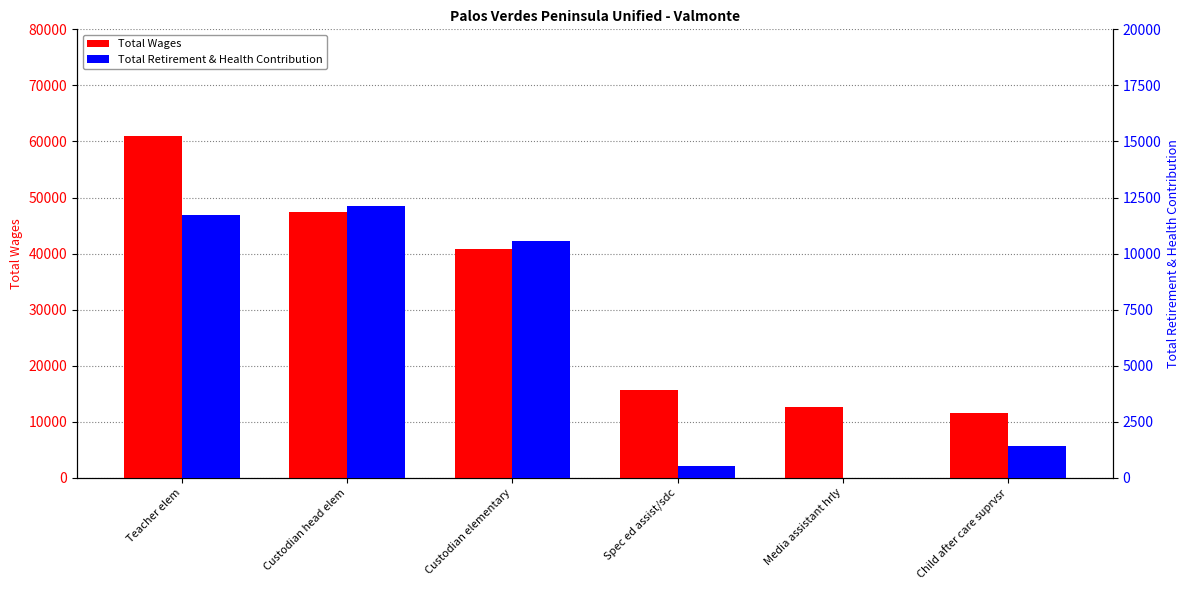

Reading left to right, extract all data points from this chart.

Total Wages: 60884	47384	40813	15703	12553	11480
Total Retirement & Health Contribution: 11723	12107	10565	521	0	1417